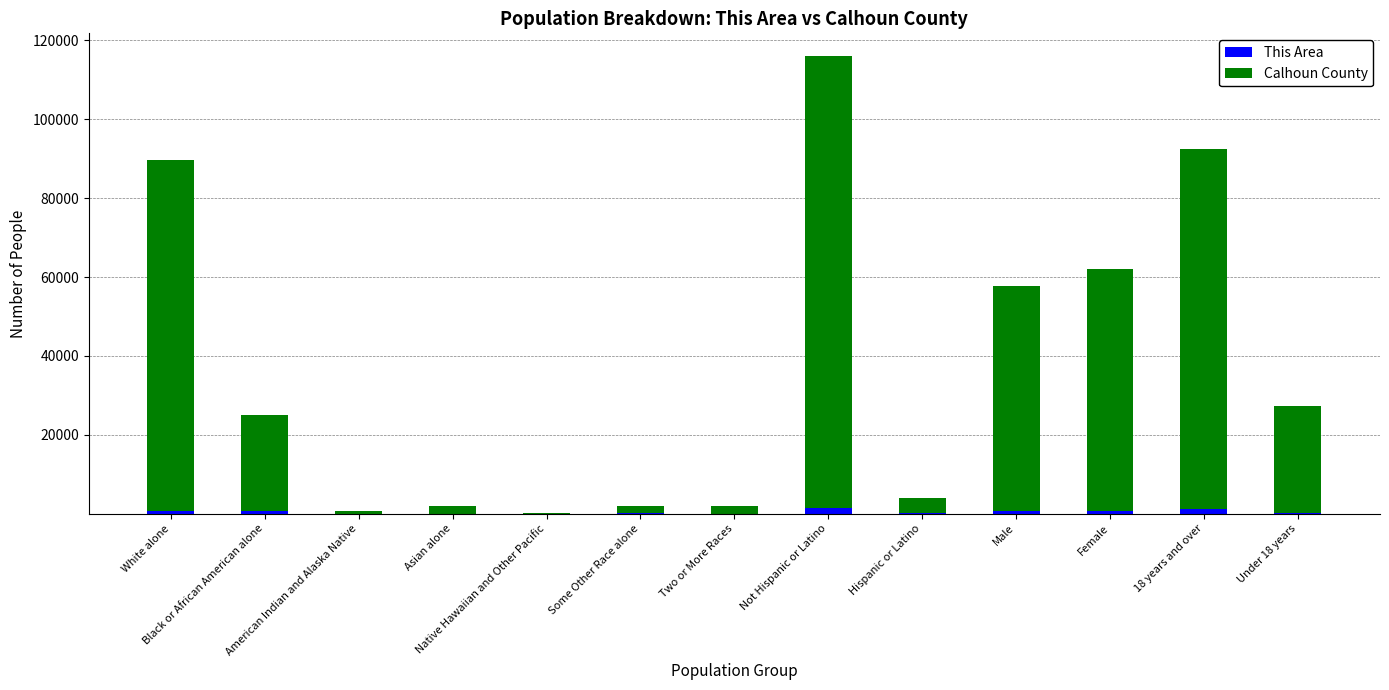

List the labels in order of This Area value, largest first.

Not Hispanic or Latino, 18 years and over, Female, White alone, Male, Black or African American alone, Under 18 years, Hispanic or Latino, Some Other Race alone, Two or More Races, American Indian and Alaska Native, Asian alone, Native Hawaiian and Other Pacific